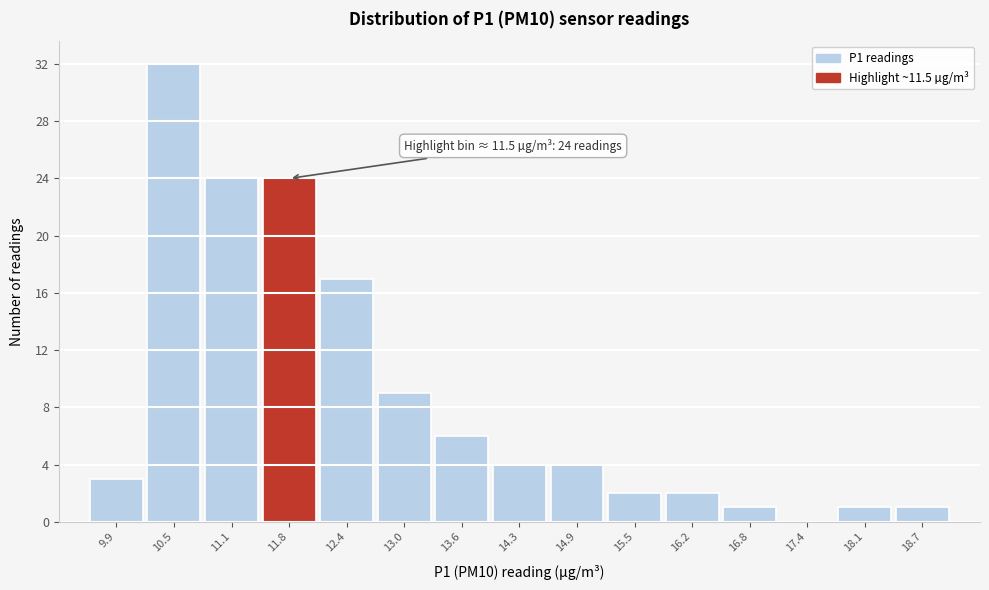

Which range on the x-axis has the tallest bar?

10.18 to 10.81